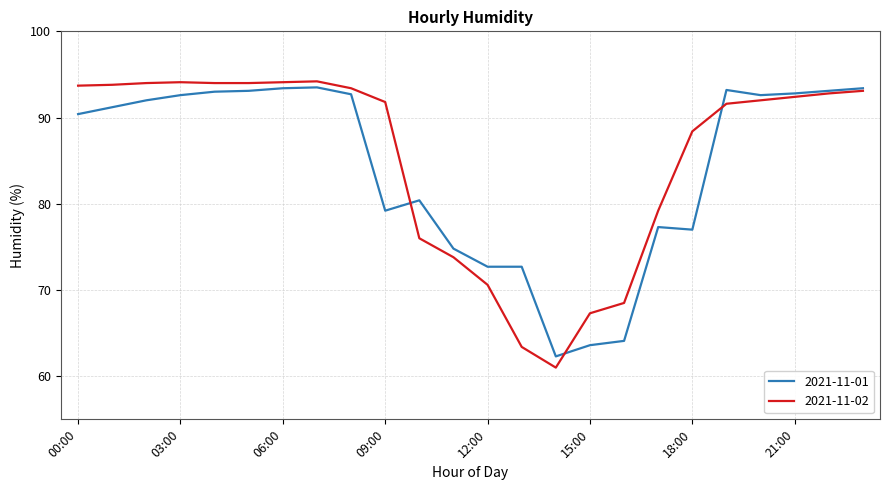

Which series has the largest range (max minus min)?

2021-11-02